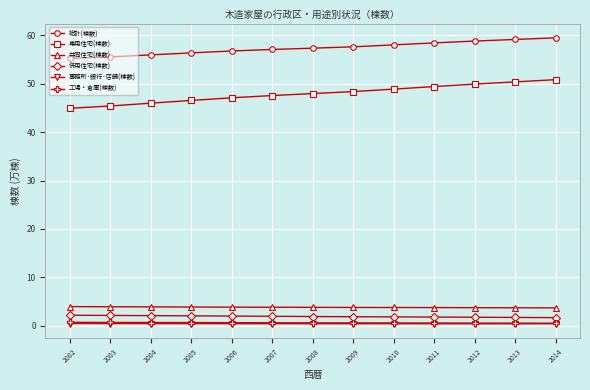

The 専用住宅(棟数) series shows 73.9 at 2006. True or false?

False